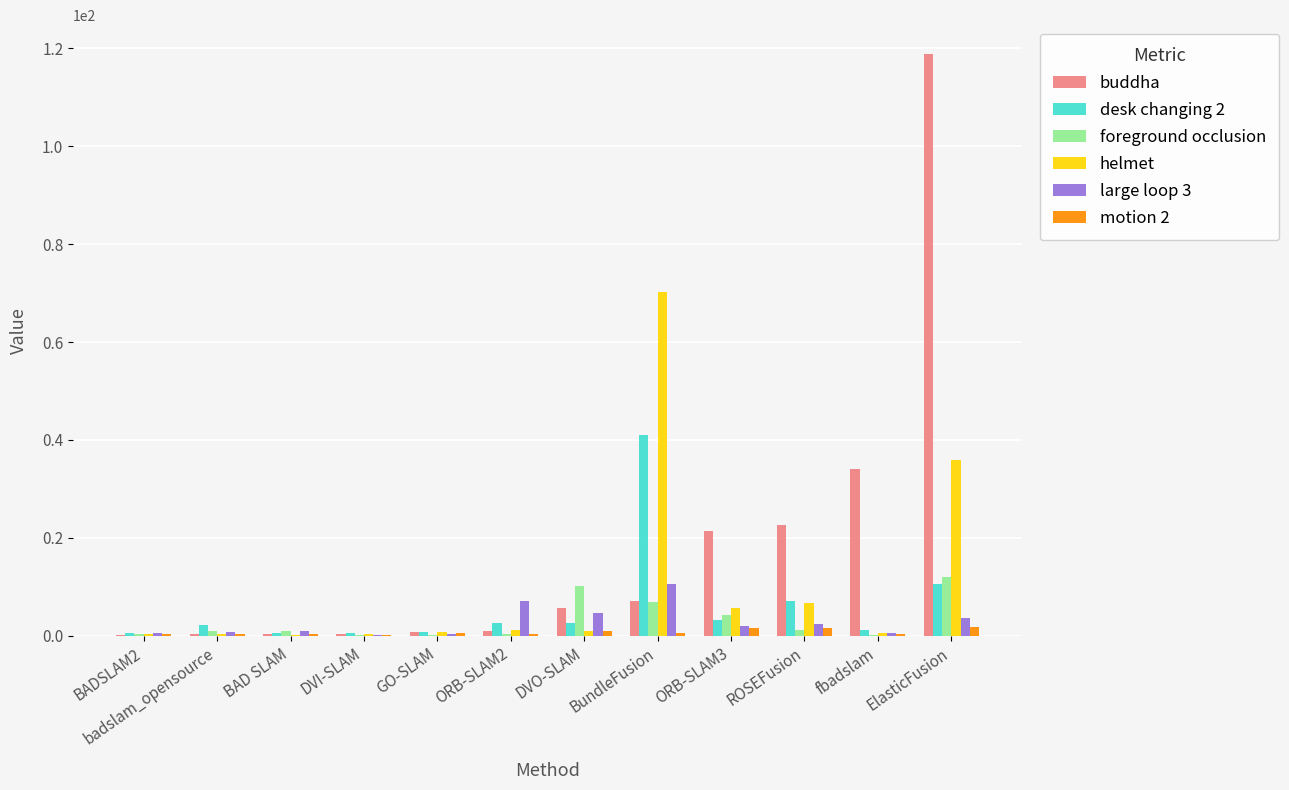

True or false: desk changing 2 has a value of 2.7 at DVO-SLAM.

True